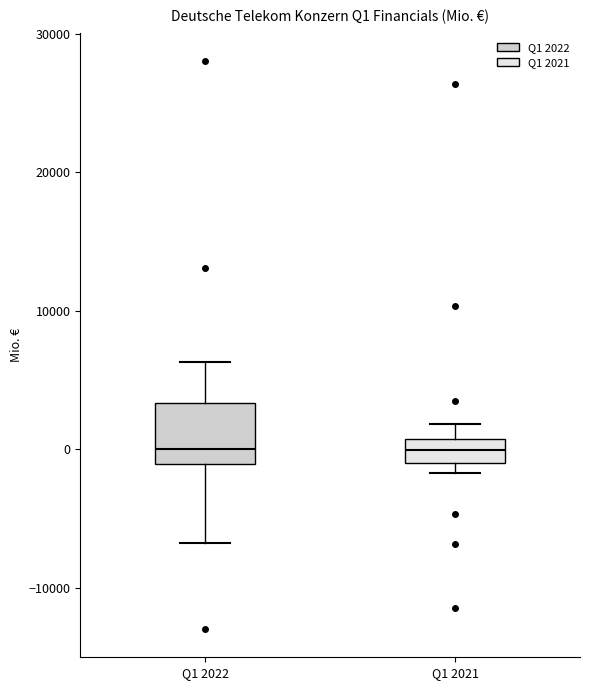

Reading left to right, transcribe this box plot: for each box, give where its median line is, the range the box spans, and where its two whiskers end, as read against the y-axis. The values are not printed on the chart, so give them approximately, as read against the axis.

Q1 2022: median 0, box -1000 to 3000, whiskers -7000 to 6000
Q1 2021: median 0, box -1000 to 1000, whiskers -2000 to 2000